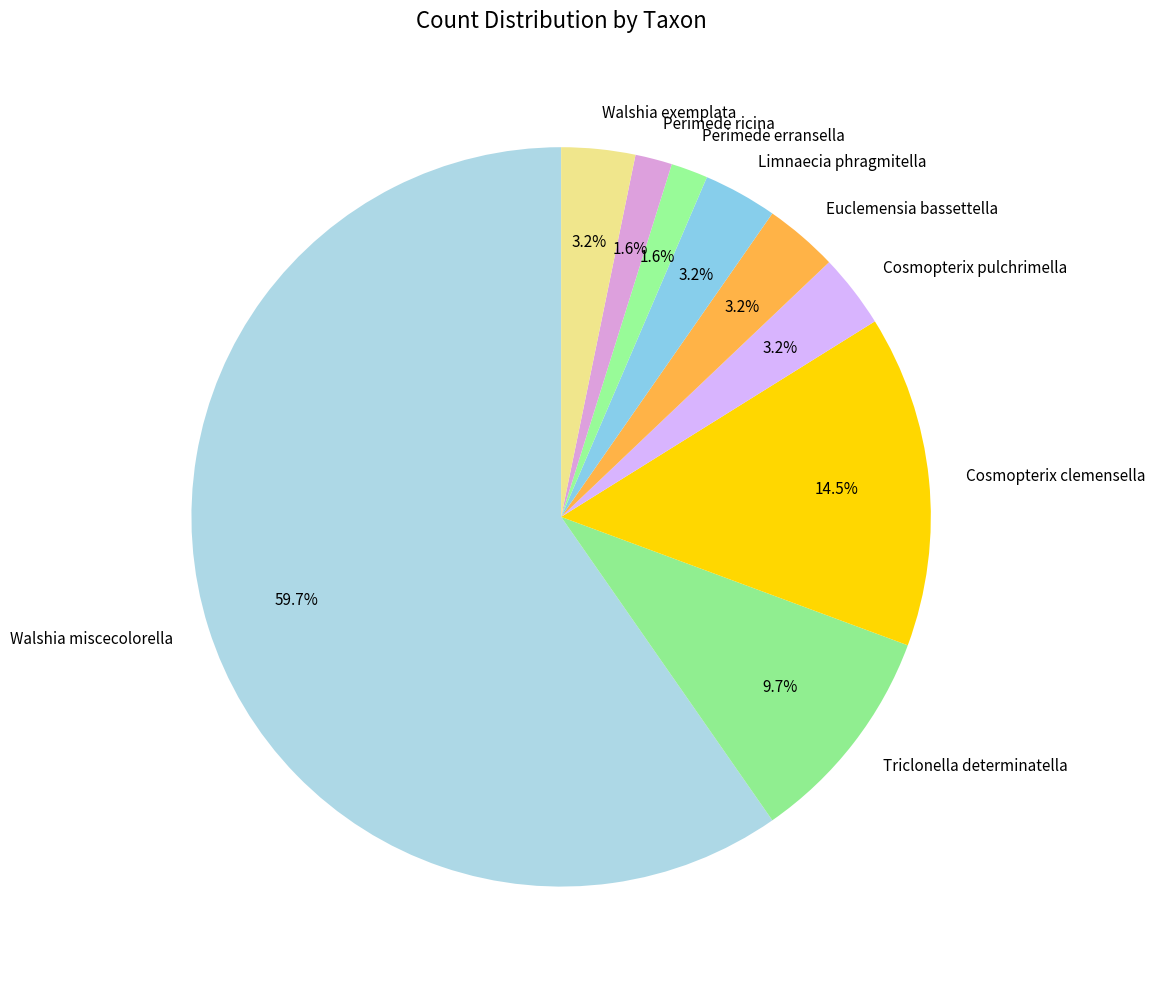

Count the number of slices in the pie.

9